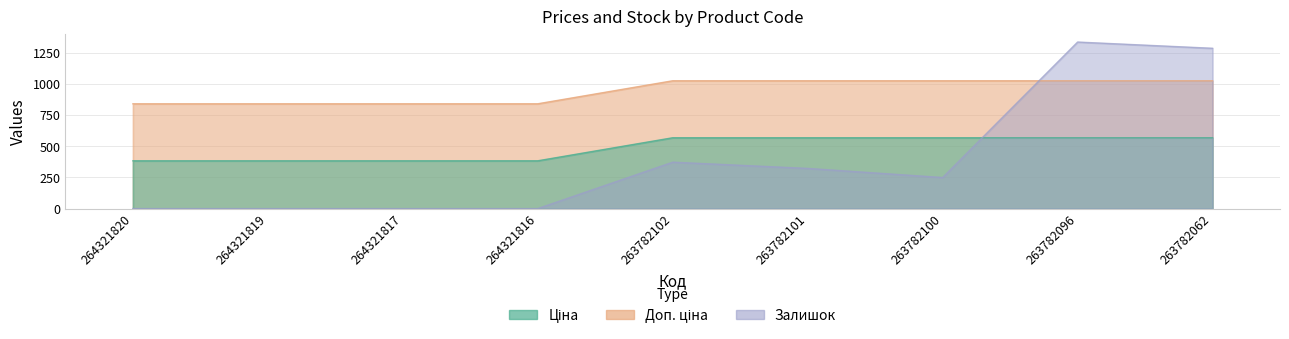

Where is Ціна nearest to the value 932?

264321820